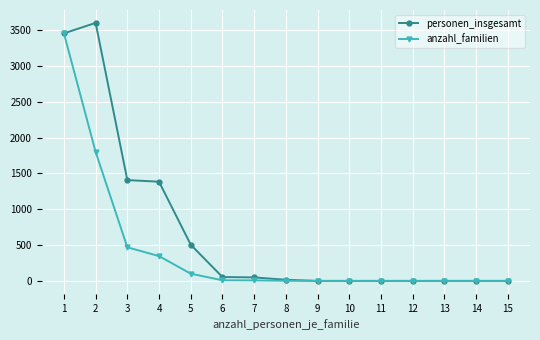

What is the sum of the personen_insgesamt values at 12 and 4?

1384